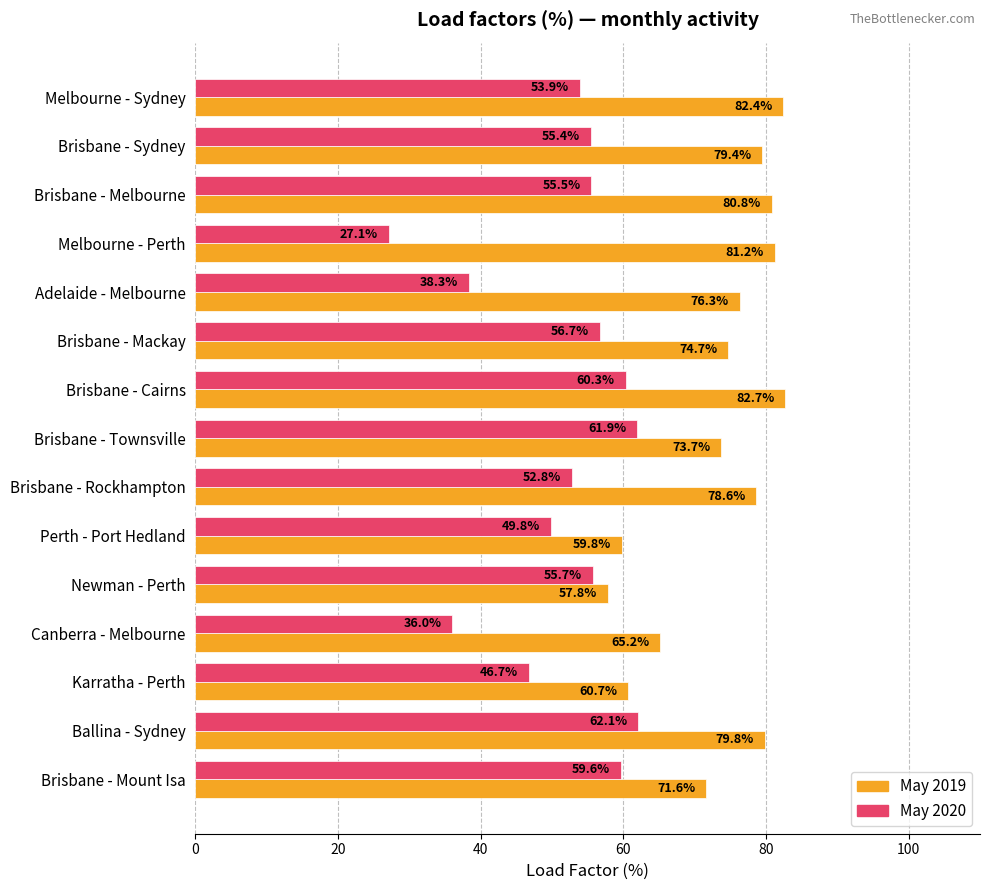

Which category has the lowest value across all series?

Melbourne - Perth